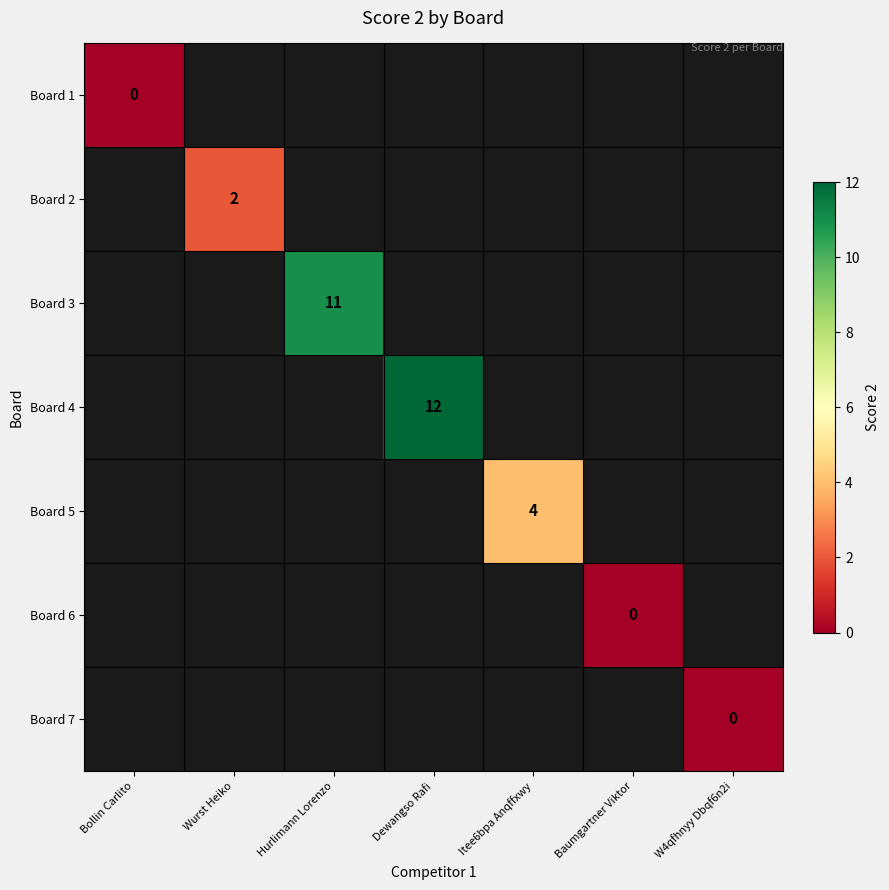

Count the number of data series in this chart.

7